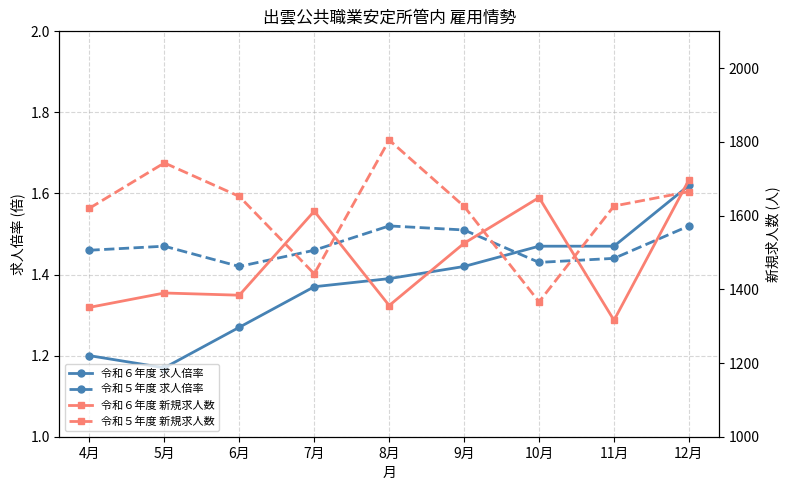

Which series has the largest range (max minus min)?

令和５年度 新規求人数